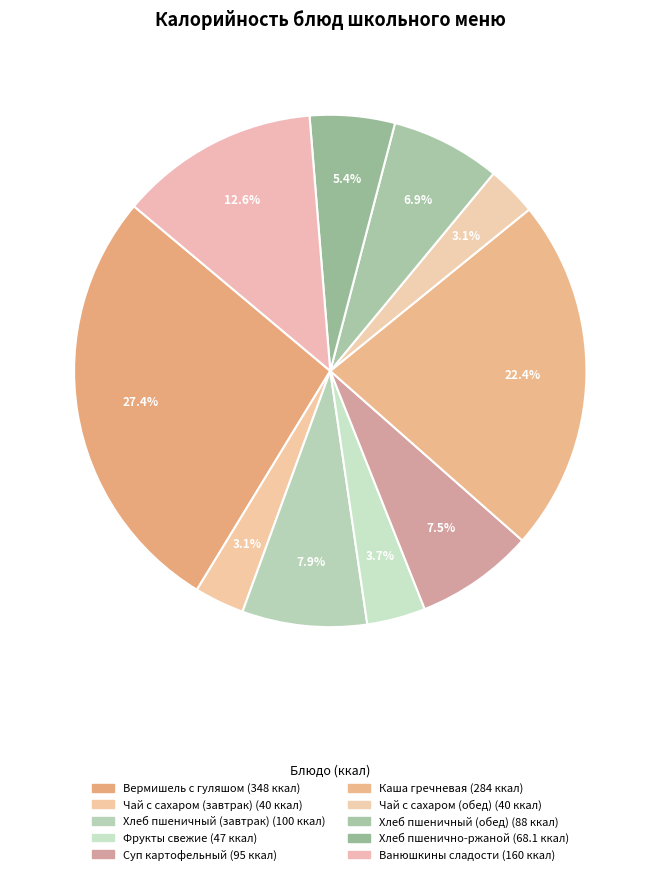

Count the number of slices in the pie.

10